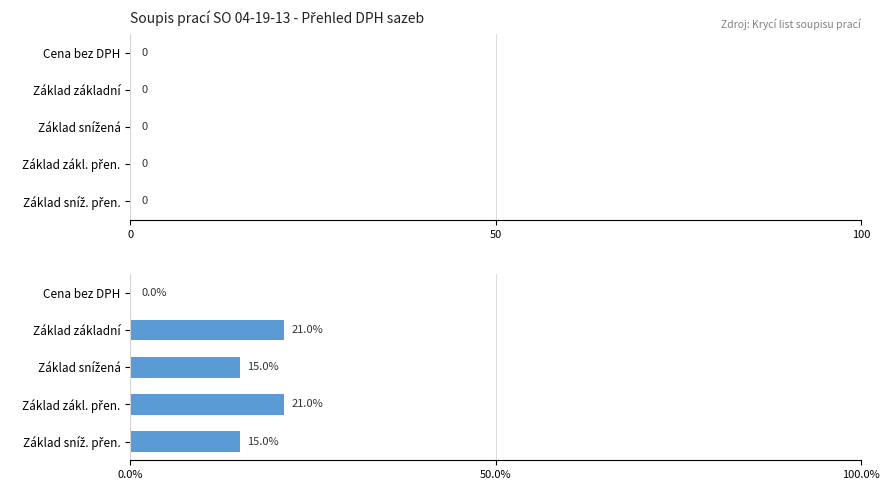

The value at Cena bez DPH is 8. True or false?

False